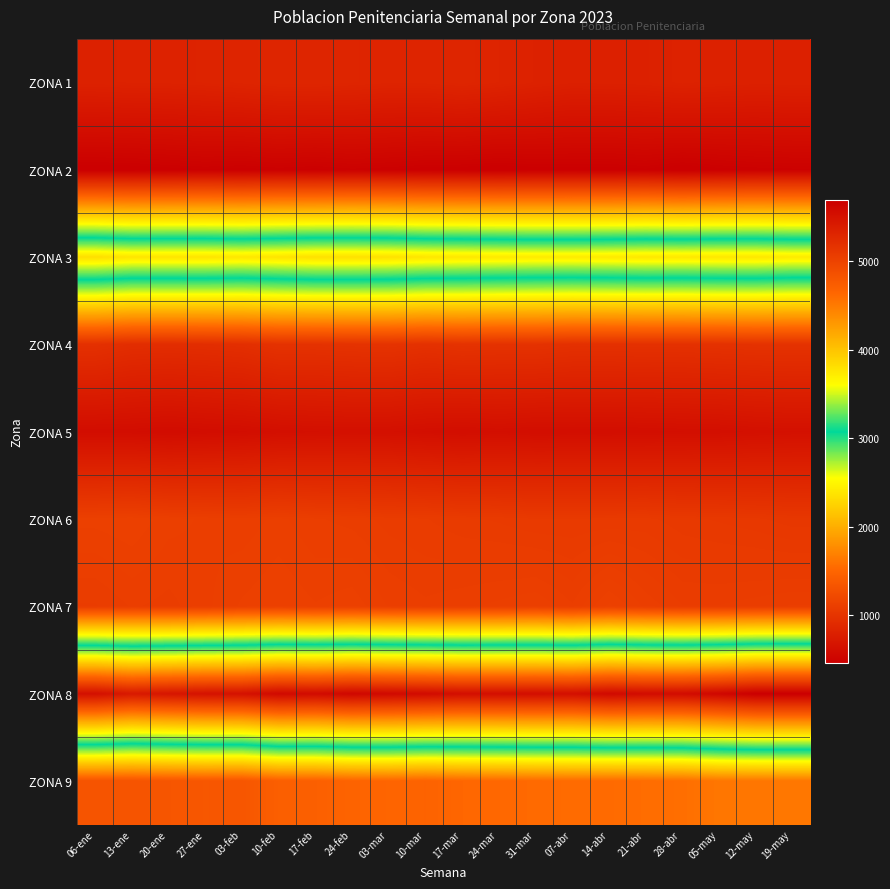

At 27-ene, list the series in order from smallest to largest.

ZONA 2, ZONA 5, ZONA 1, ZONA 4, ZONA 7, ZONA 6, ZONA 9, ZONA 3, ZONA 8